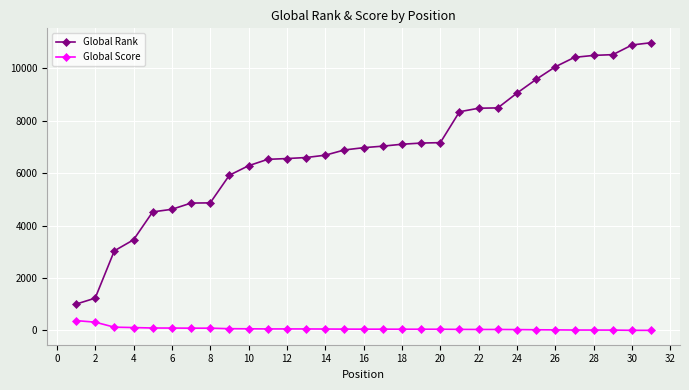

Which series has the largest range (max minus min)?

Global Rank